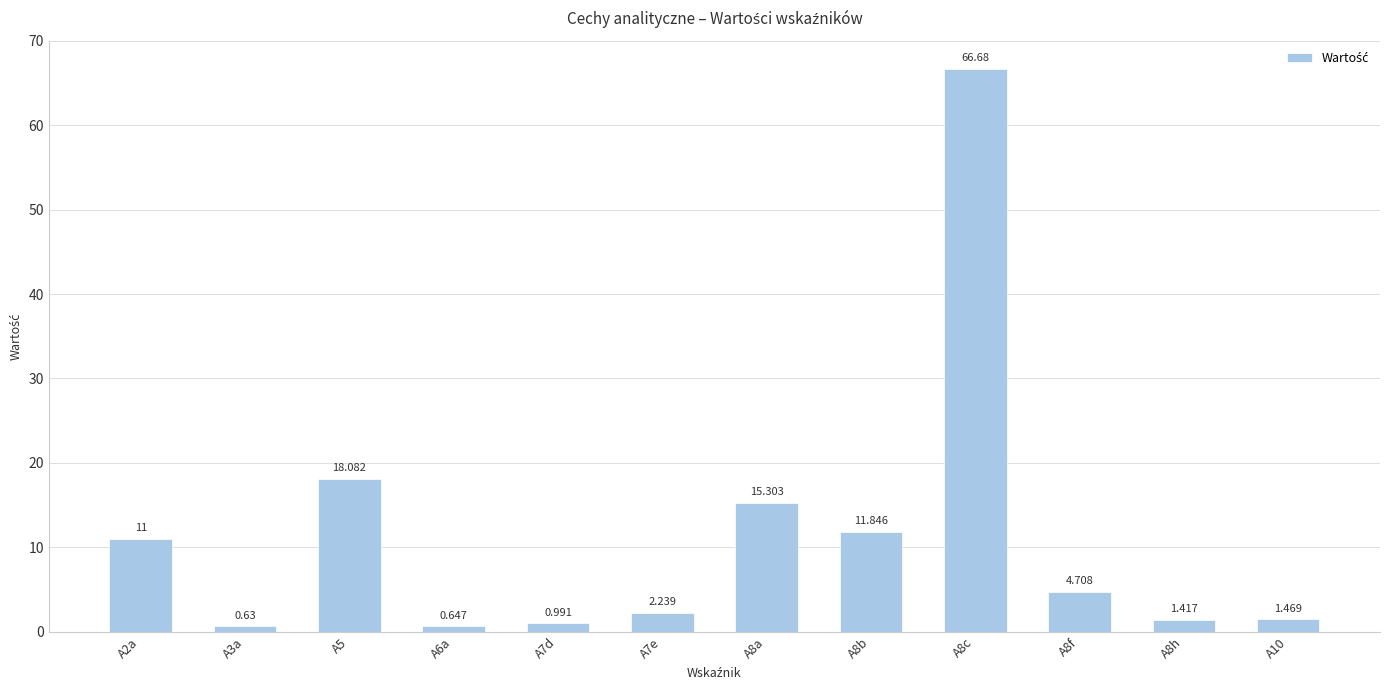

Count the number of categories in the chart.

12